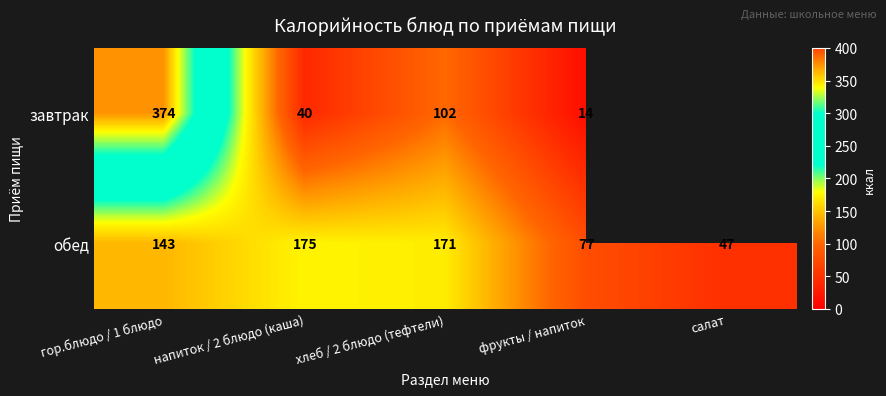

At which category is the sum across all series the highest?

гор.блюдо / 1 блюдо